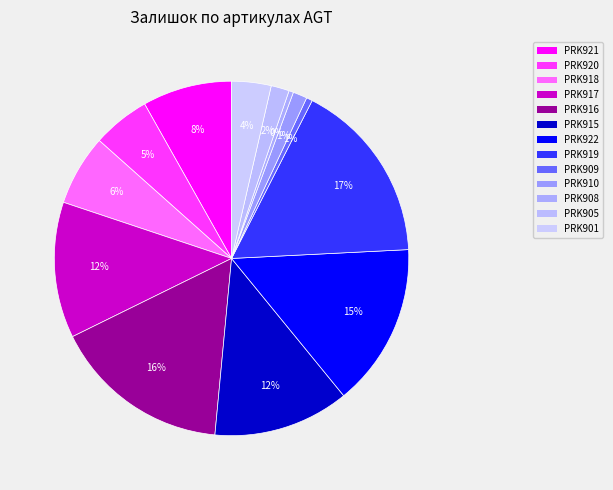

How many segments does this pie chart have?

13